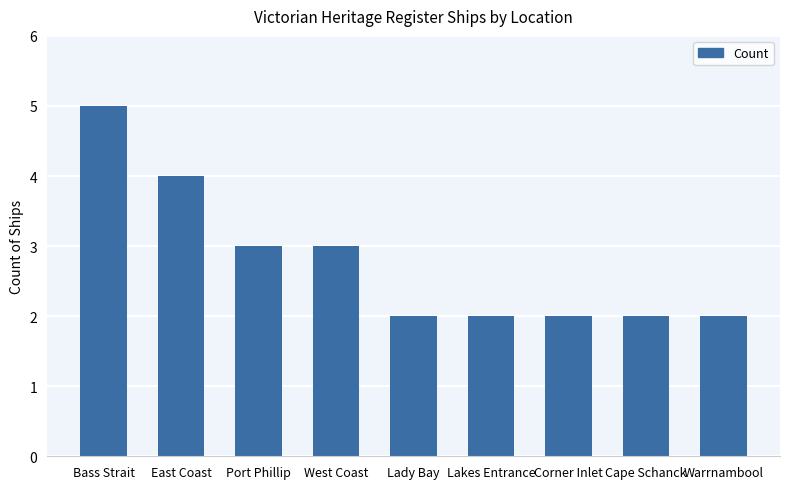

What position from the left is Cape Schanck?

8